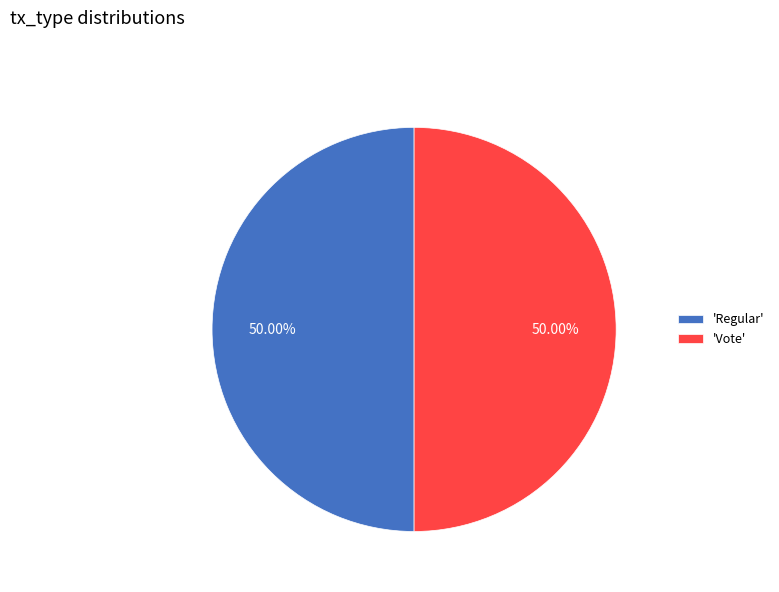

Do 'Regular' and 'Vote' together represent more than half of the pie?

Yes